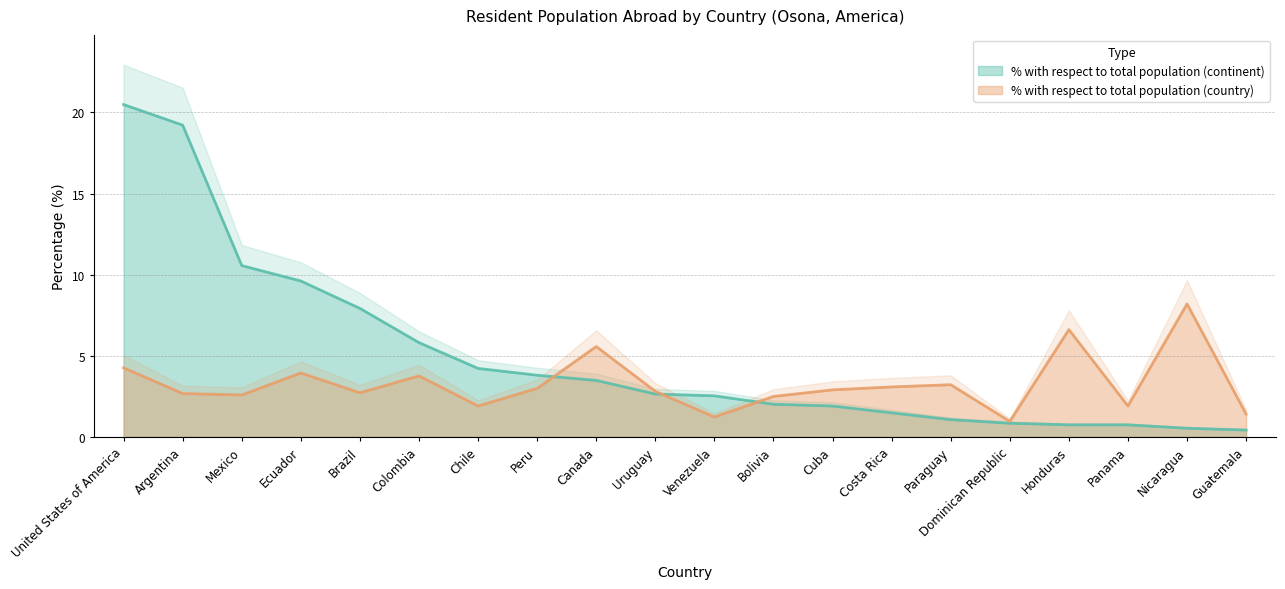

Reading left to right, extract all data points from this chart.

% with respect to total population (continent): 20.5	19.2	10.6	9.6	7.9	5.8	4.2	3.8	3.5	2.6	2.5	2.0	1.9	1.5	1.1	0.8	0.7	0.7	0.5	0.4
% with respect to total population (country): 4.3	2.7	2.6	3.9	2.7	3.8	1.9	3.0	5.6	2.8	1.2	2.5	2.9	3.1	3.2	1.0	6.6	1.9	8.2	1.4